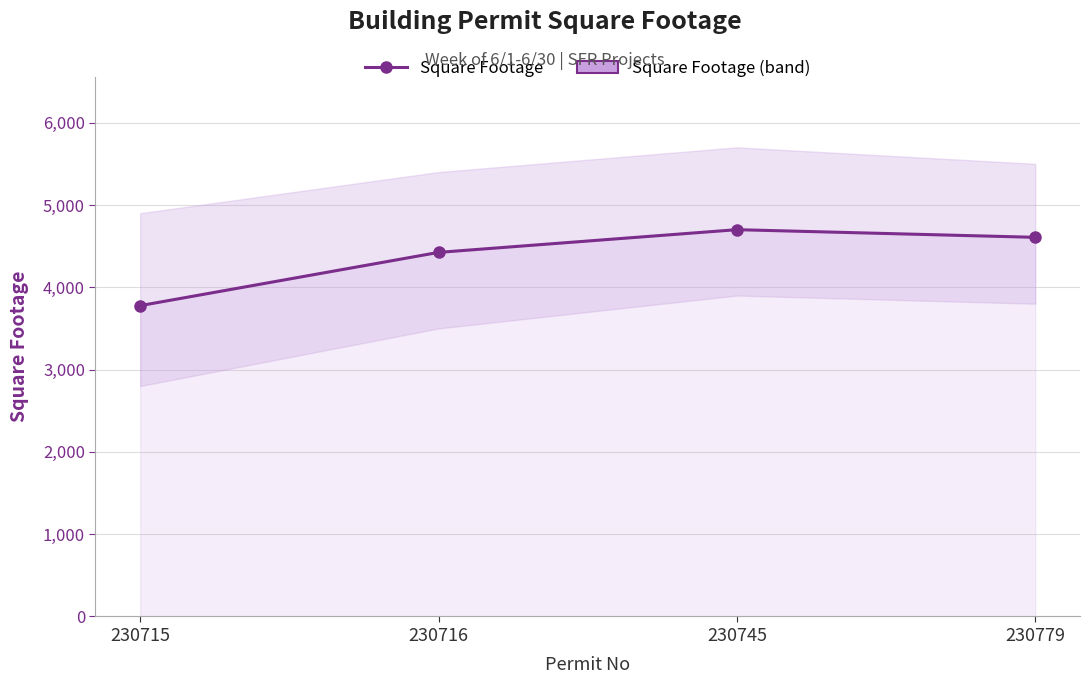

True or false: the data shows 3777 at 230715.

True